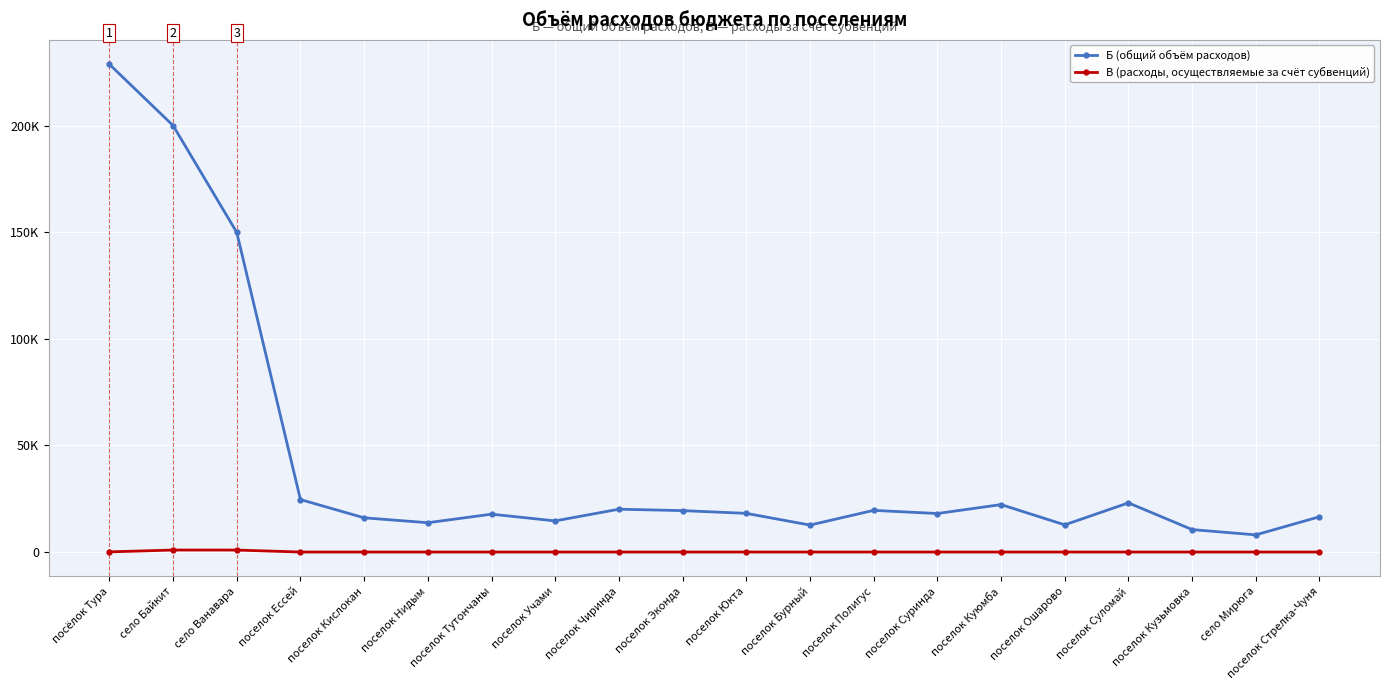

What are all the series names shown in the legend?

Б (общий объём расходов), В (расходы, осуществляемые за счёт субвенций)